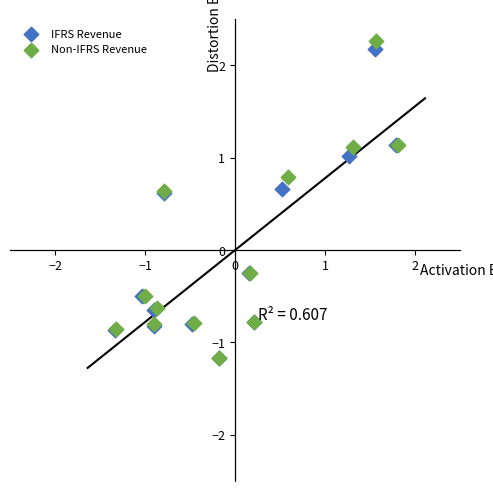

What are all the series names shown in the legend?

IFRS Revenue, Non-IFRS Revenue